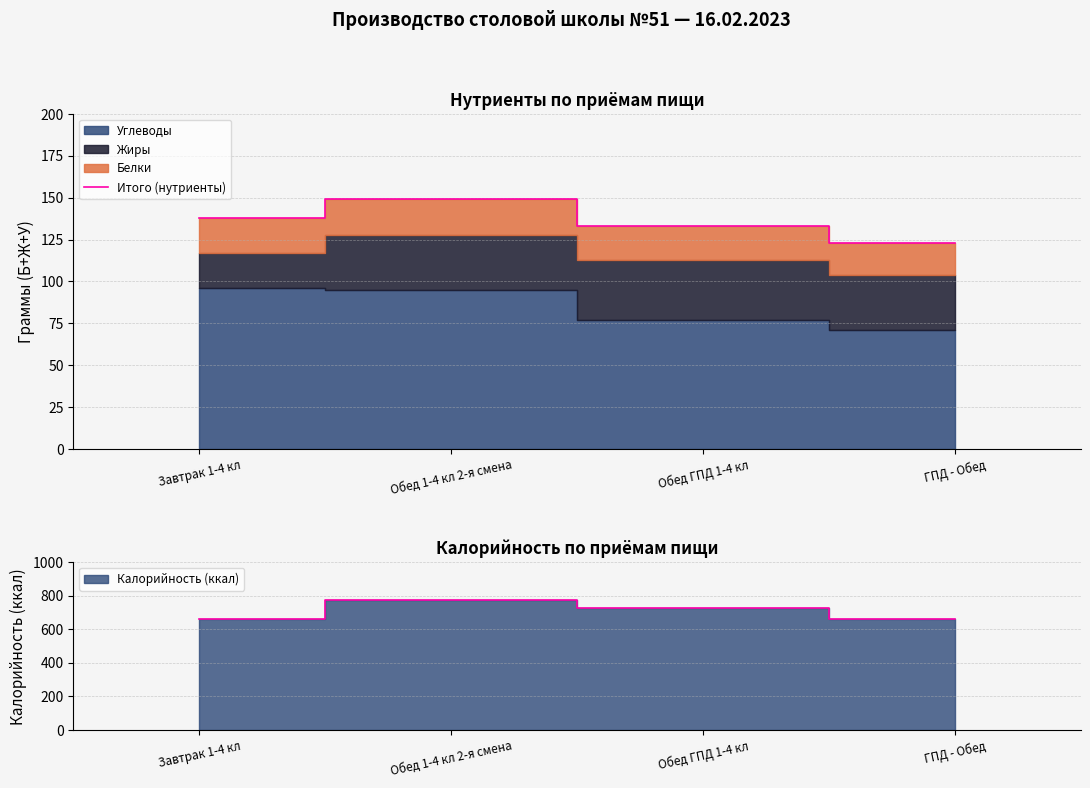

Where is the first local maximum?

Обед 1-4 кл 2-я смена